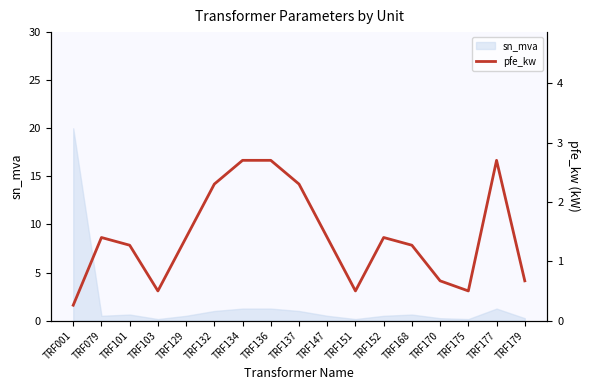

How many interior local peaks (higher than both neighbors) does the data have?

3